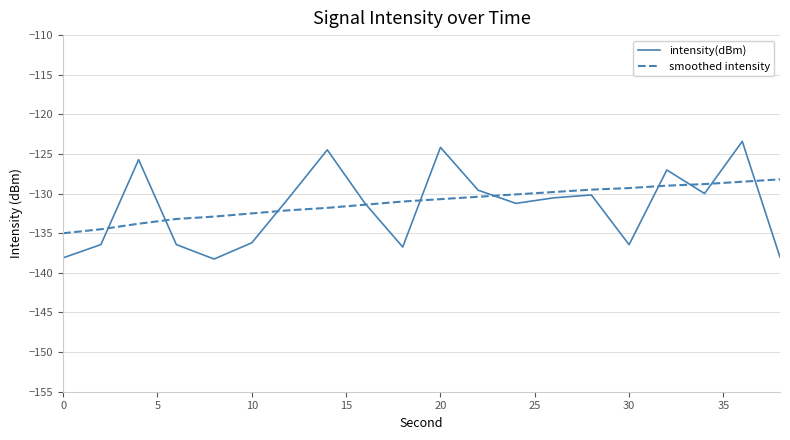

What is the minimum value for smoothed intensity?

-135.0